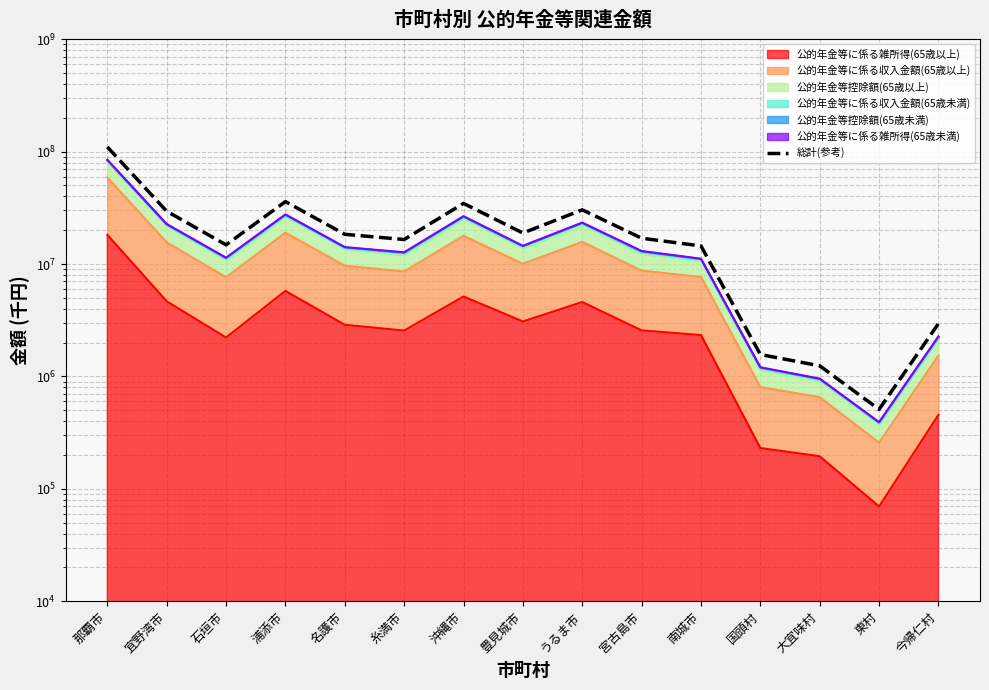

What is the difference between the second highest and minimum values?

35428556.8